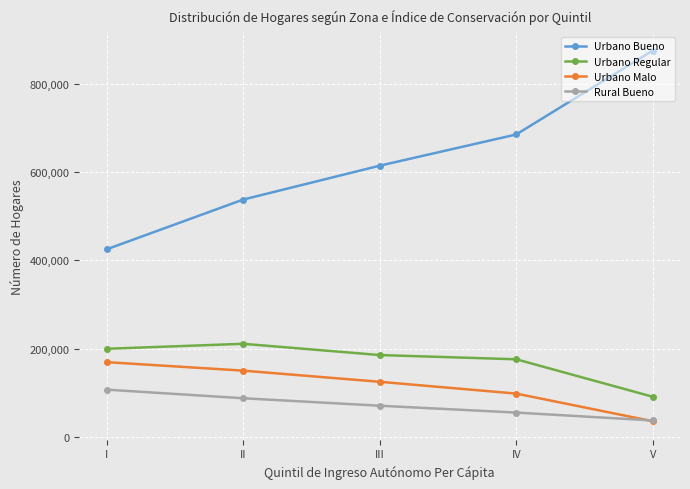

What are all the series names shown in the legend?

Urbano Bueno, Urbano Regular, Urbano Malo, Rural Bueno